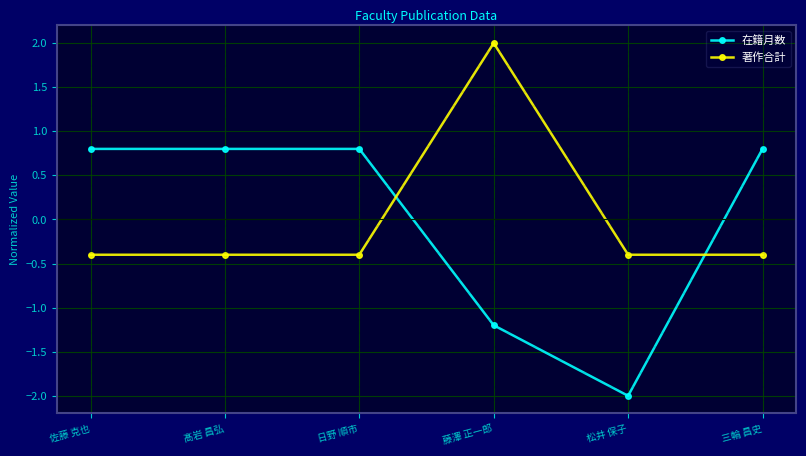

Is the value of 著作合計 at 松井 保子 greater than the value of 在籍月数 at 松井 保子?

Yes